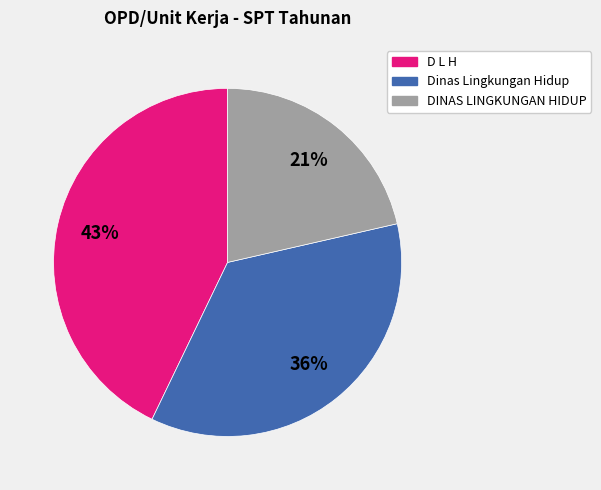

Does any single category account for the majority?

No